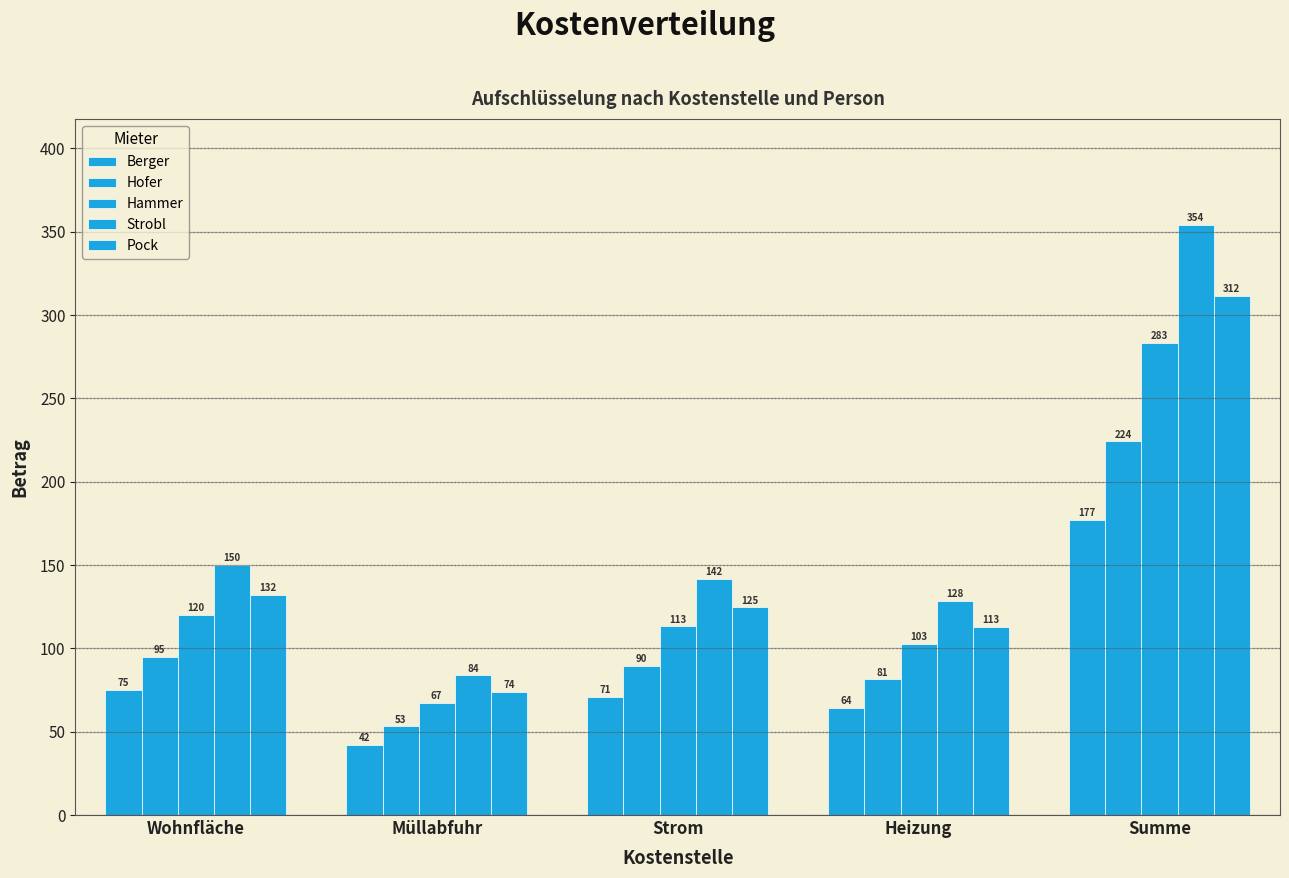

What is the difference between the Strobl values at Heizung and Strom?

13.1